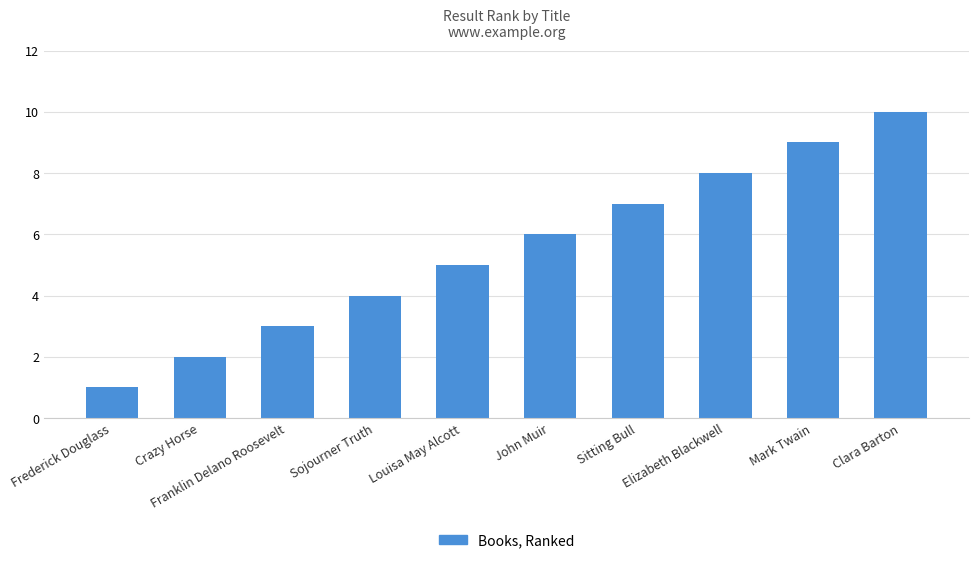

Are the bars horizontal?

No